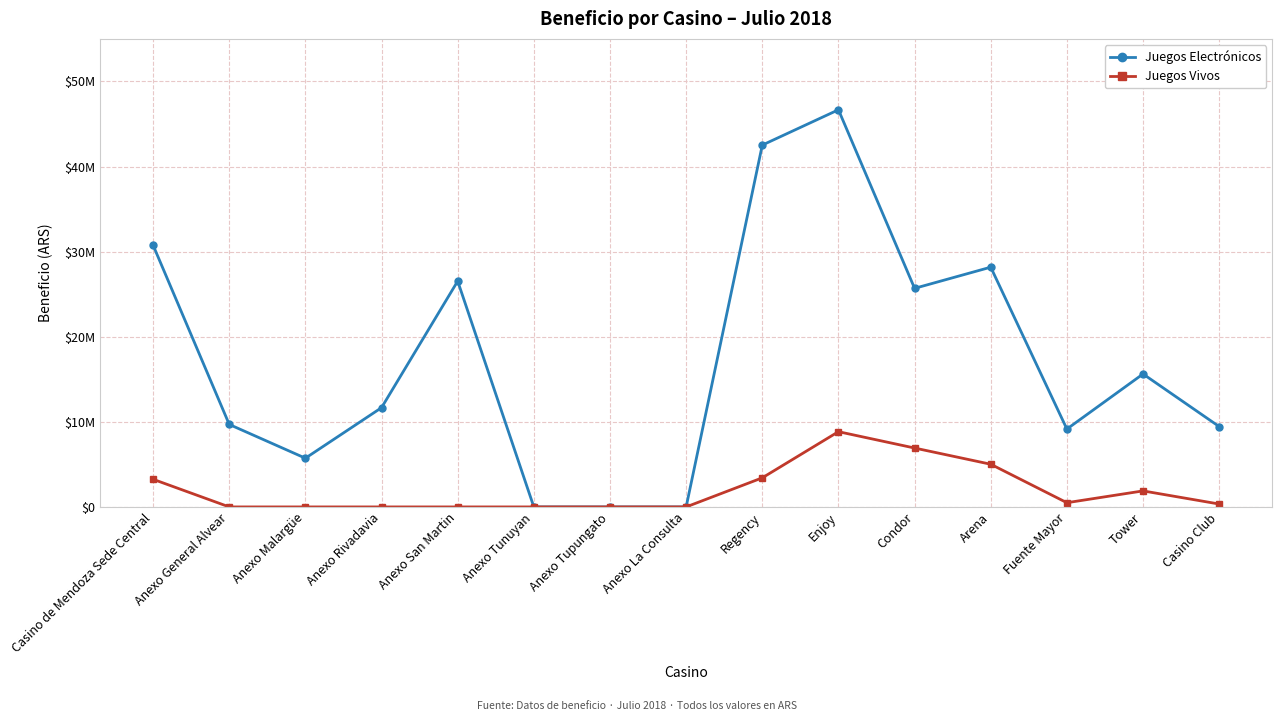

At which label does Juegos Electrónicos reach its peak?

Enjoy